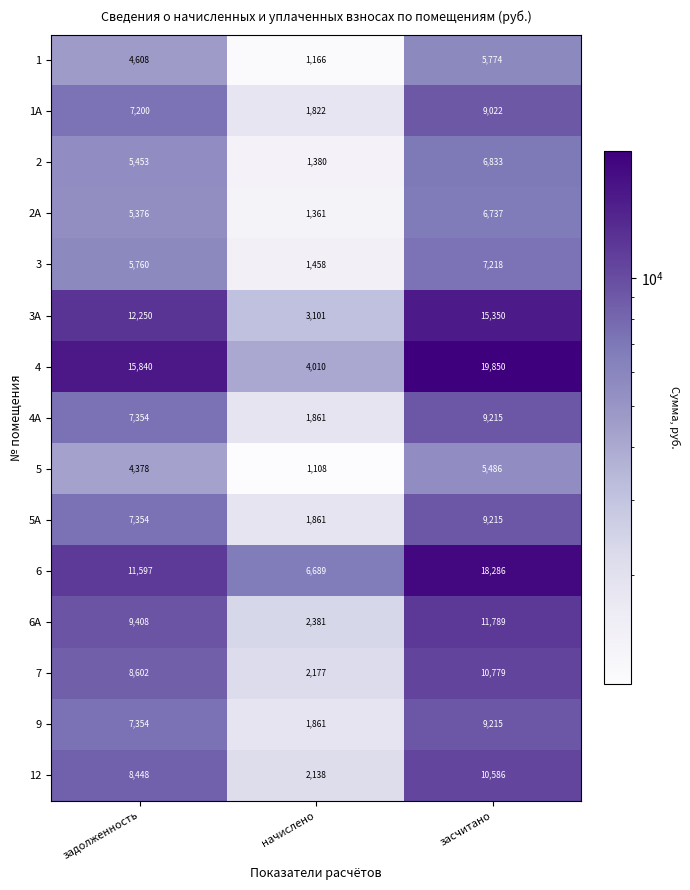

What is the total value across all series at начислено?

34374